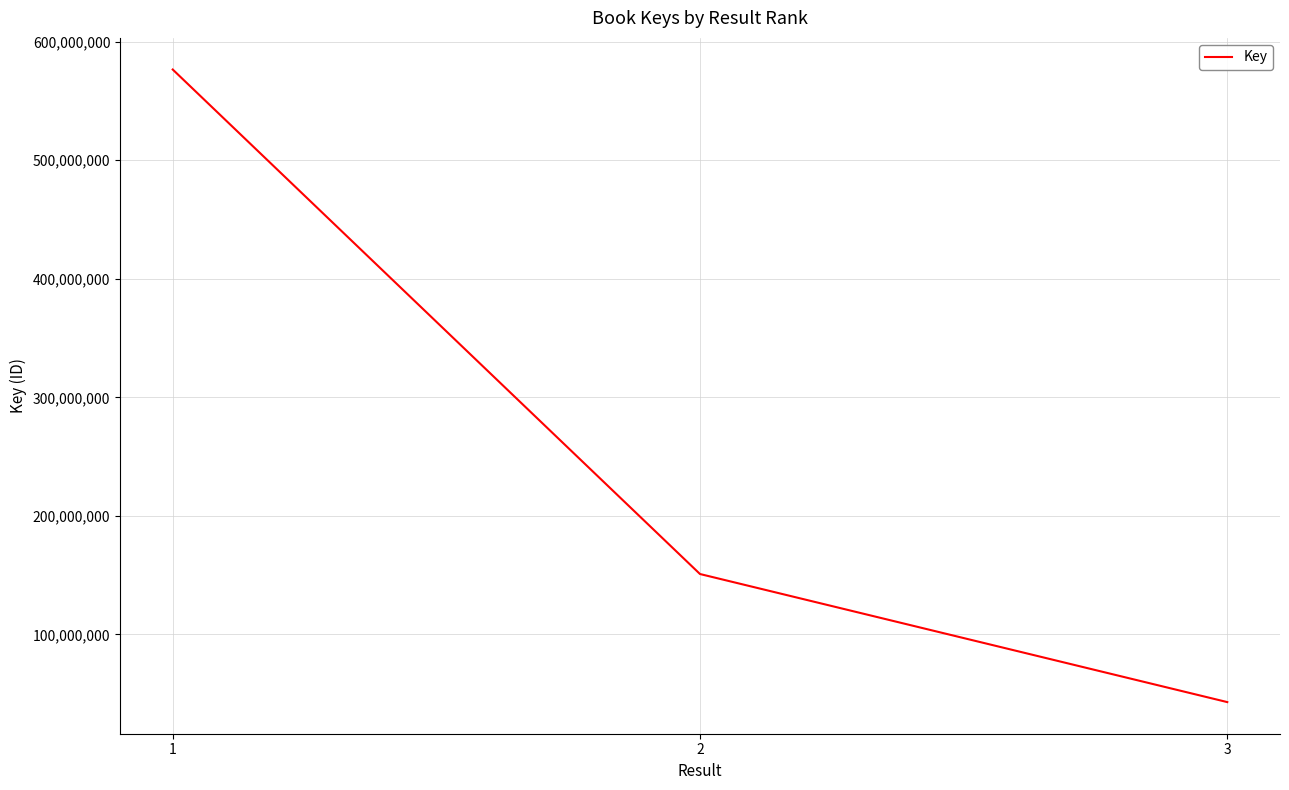

Approximately how many times larger is the value at 1 compared to 2?

3.8